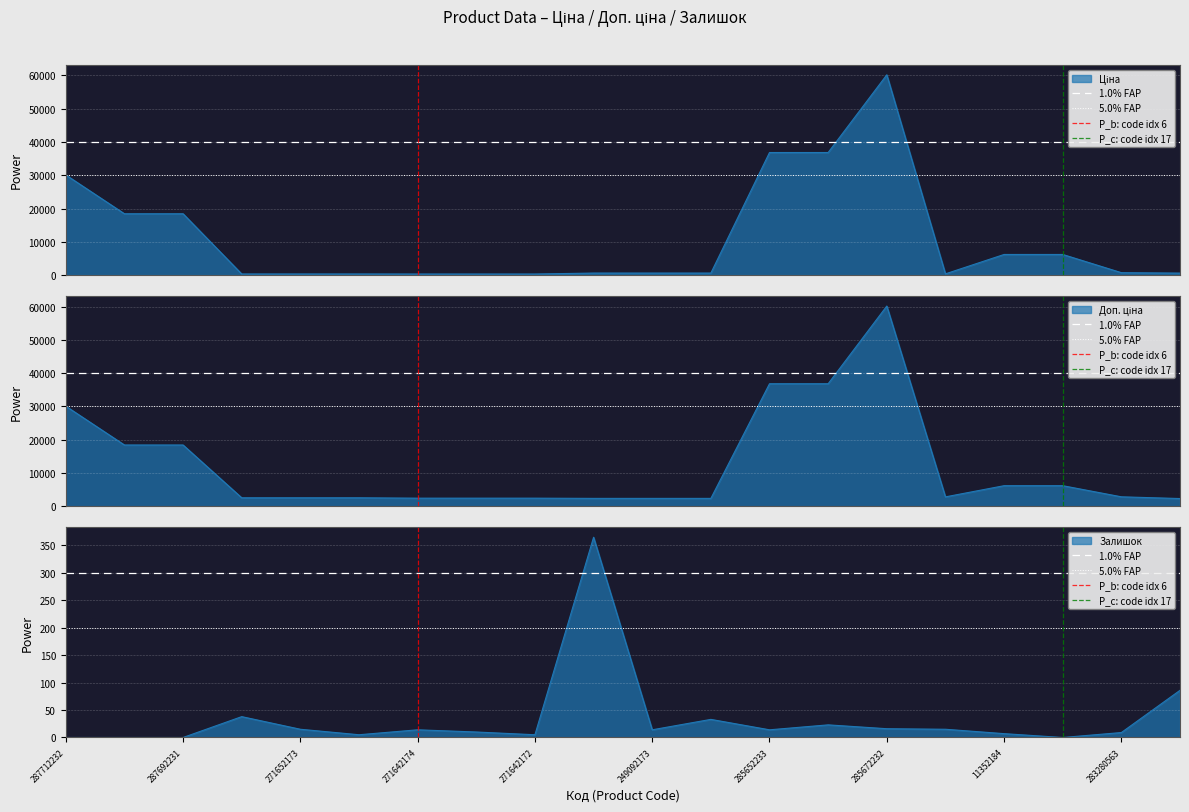

What is the value of the 1.0% FAP point at the 2nd from the left?

300